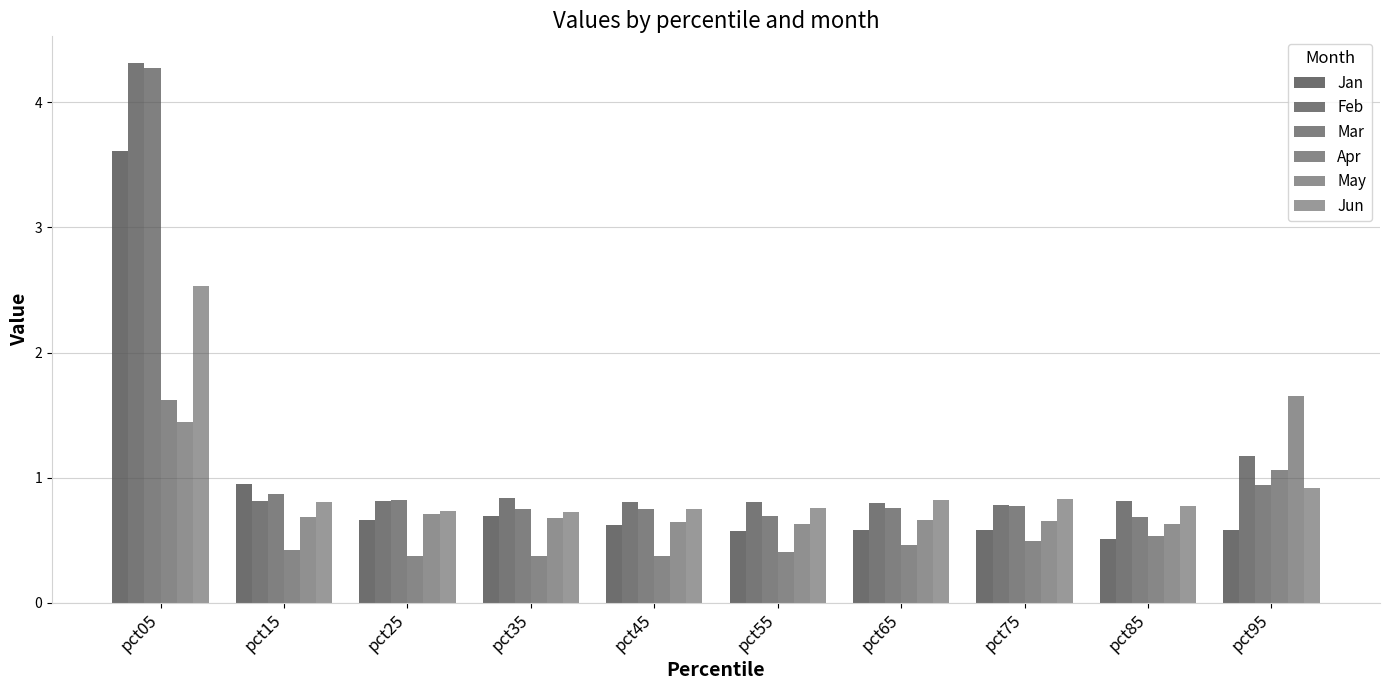

Which series has the widest spread of values?

Mar